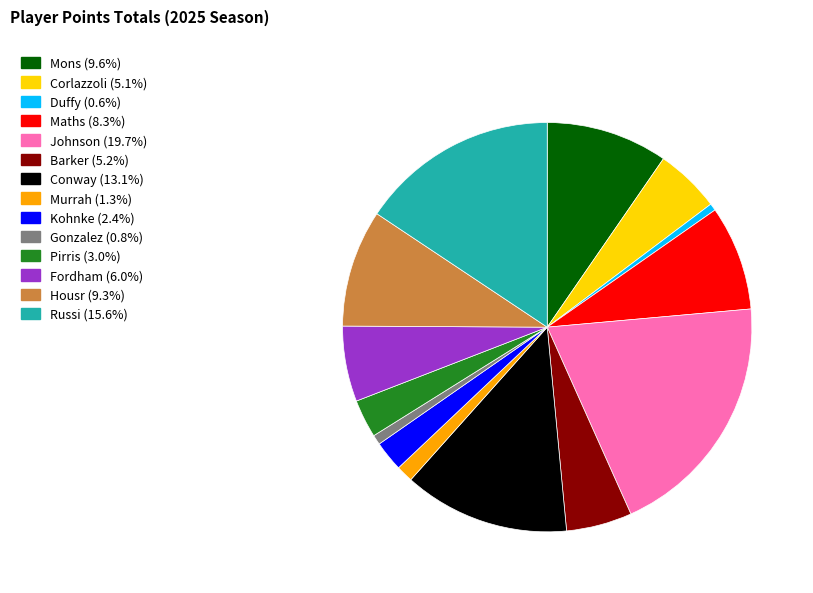

Does Johnson represent more than half of the total?

No